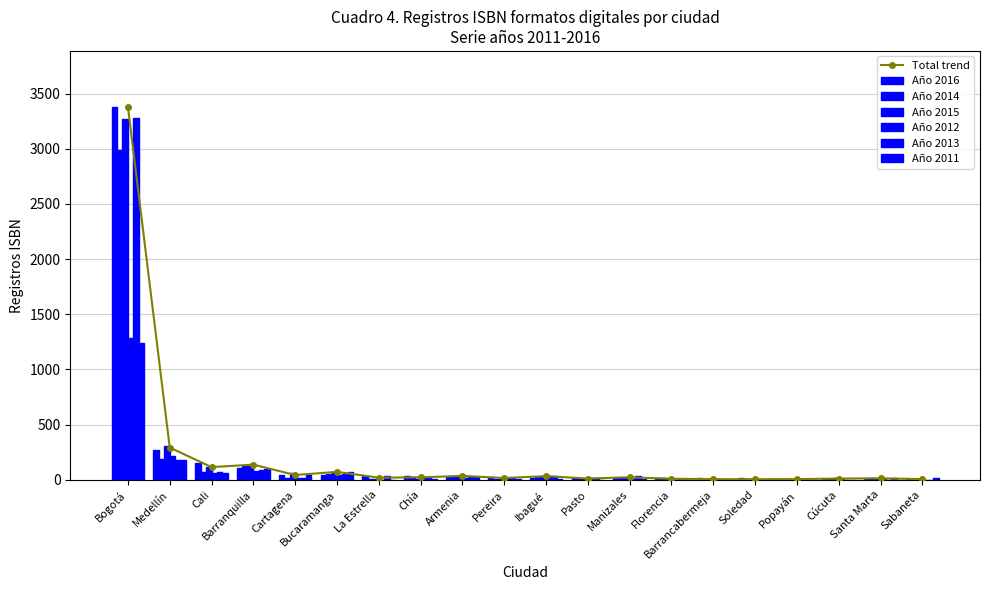

How many groups of bars are there?

20